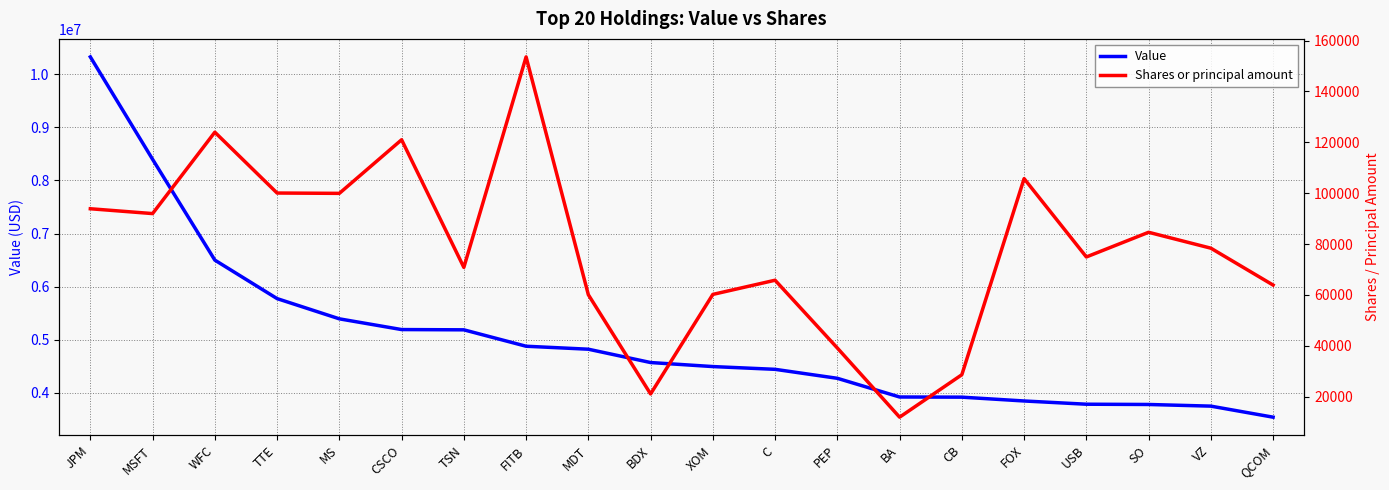

In Shares or principal amount, how many points are lower than both neighbors (excluding endpoints)?

6